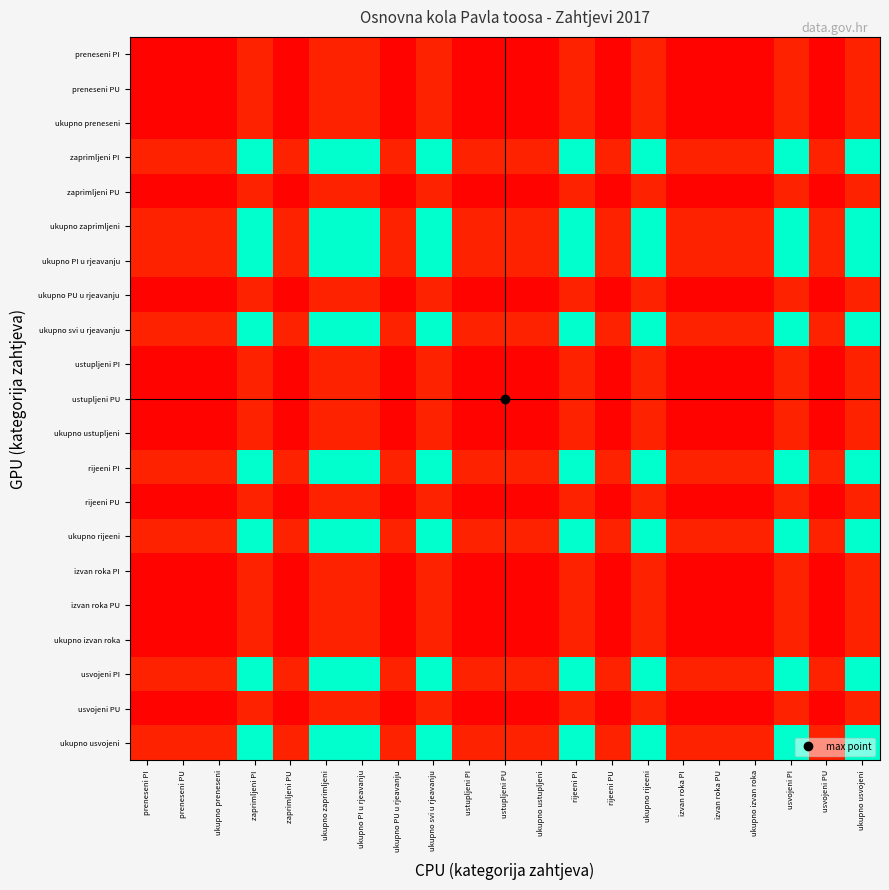

What is the difference between the highest and lowest values at ukupno PU u rjeavanju?

0.1